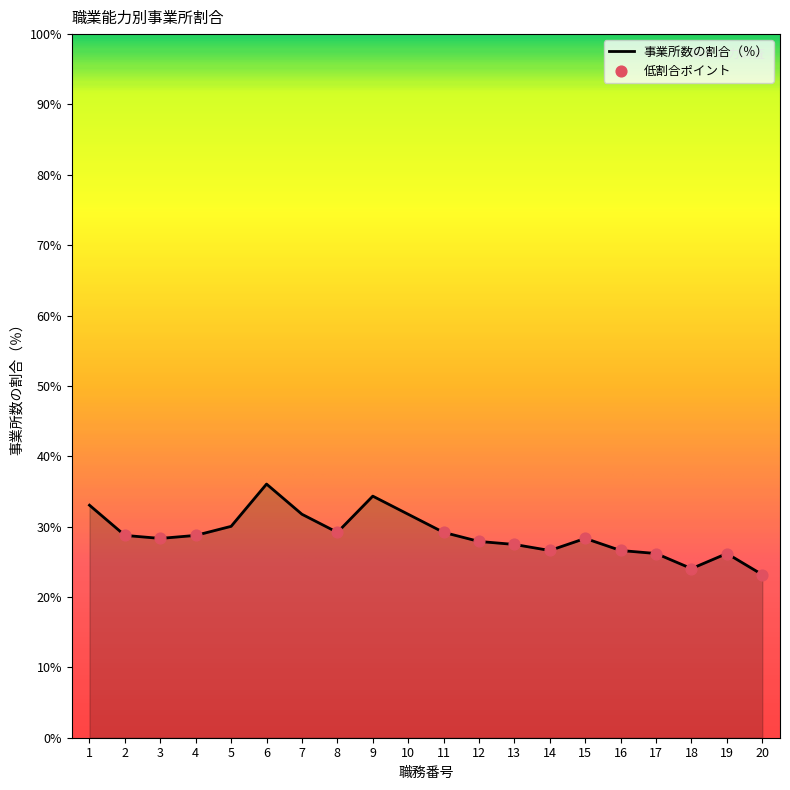

Which has a higher value, 5 or 7?

7